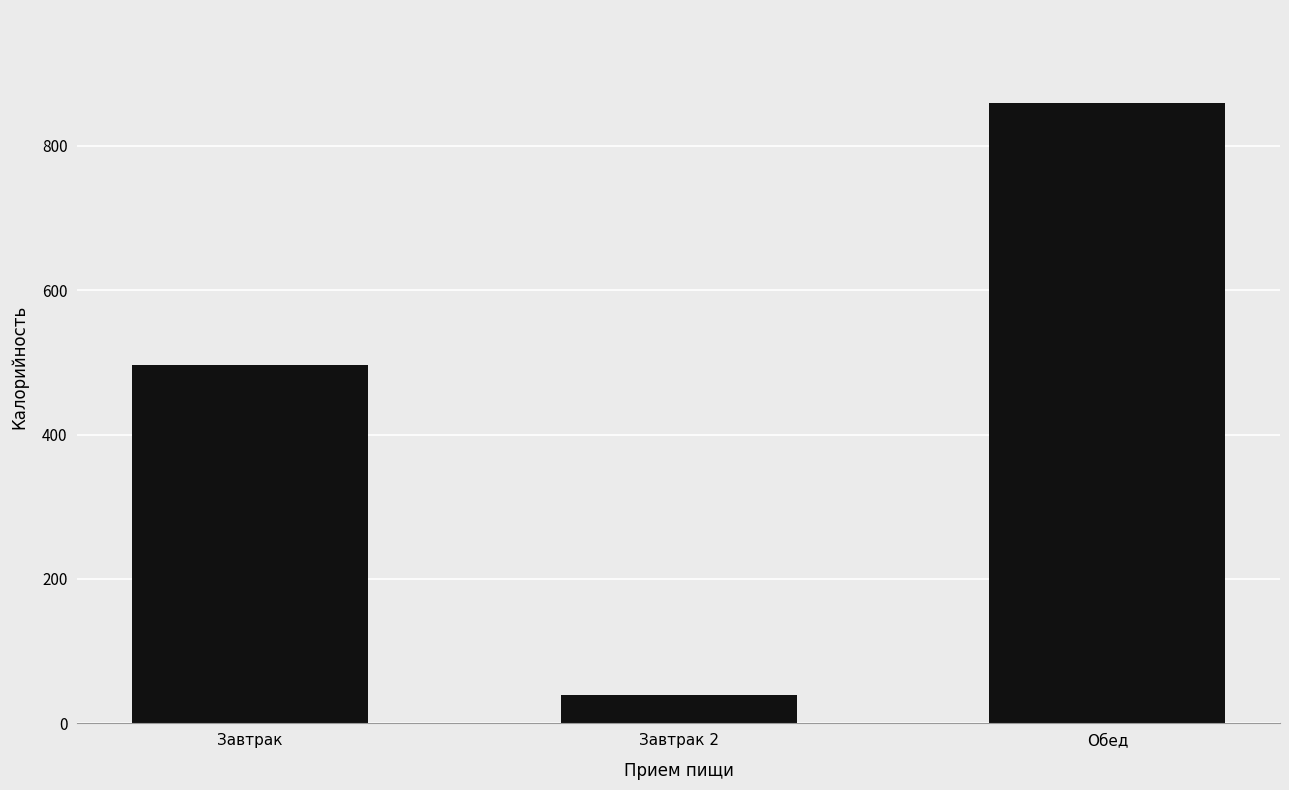

How many data points are less than 495?

1